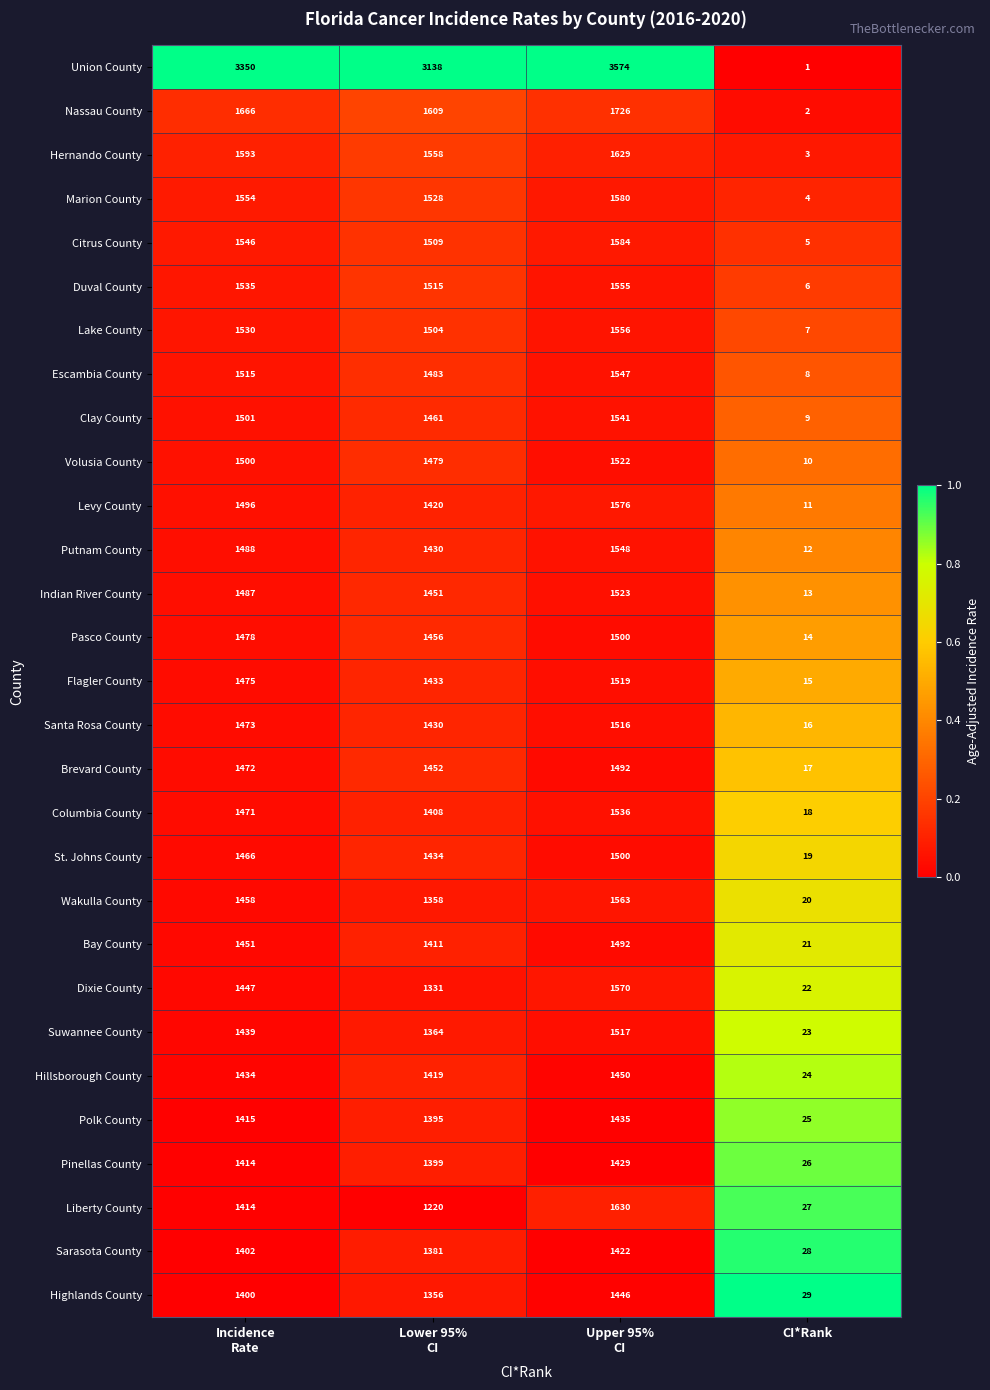

What is the difference between the maximum and minimum values in the Suwannee County series?

1494